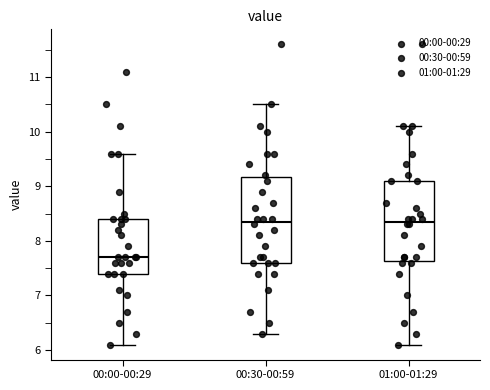

Reading left to right, transcribe this box plot: for each box, give where its median line is, the range the box spans, and where its two whiskers end, as read against the y-axis. The values are not printed on the chart, so give them approximately, as read against the axis.

00:00-00:29: median 7.7, box 7.4 to 8.4, whiskers 6.1 to 9.6
00:30-00:59: median 8.4, box 7.6 to 9.2, whiskers 6.3 to 10.5
01:00-01:29: median 8.4, box 7.6 to 9.1, whiskers 6.1 to 10.1